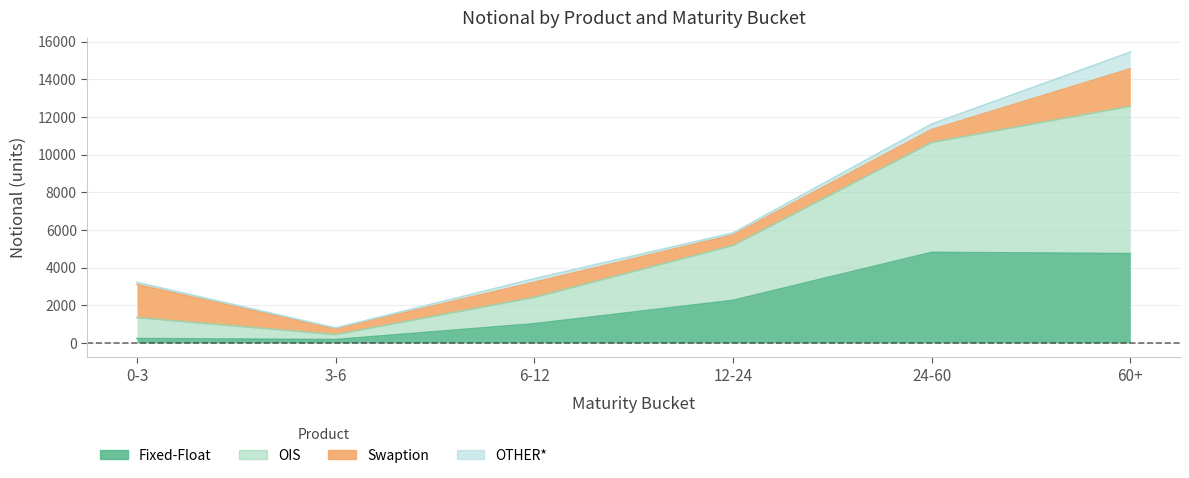

Which category has the lowest value in the OIS series?

3-6